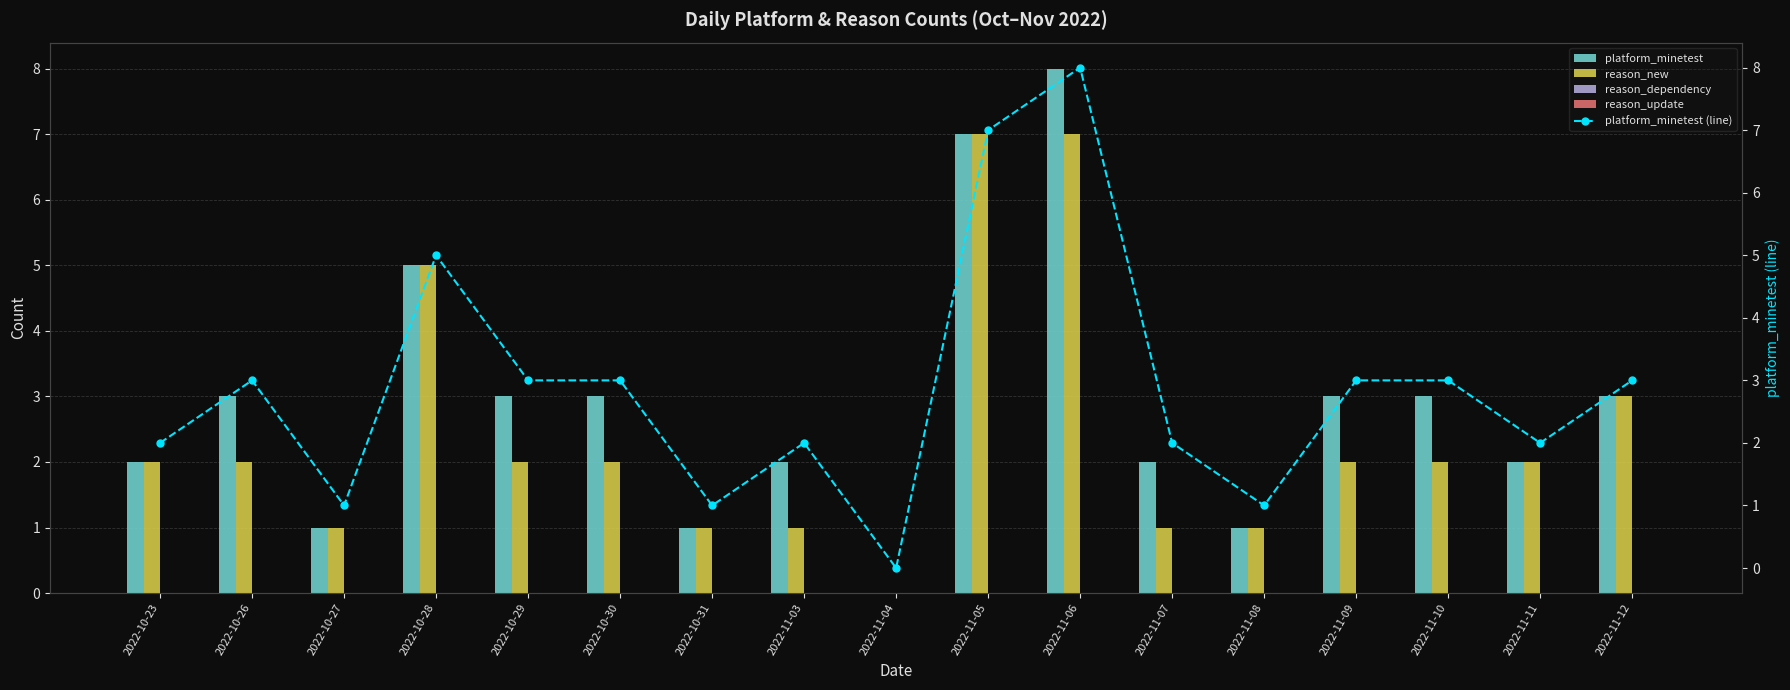

What are all the series names shown in the legend?

platform_minetest, reason_new, reason_dependency, reason_update, platform_minetest (line)